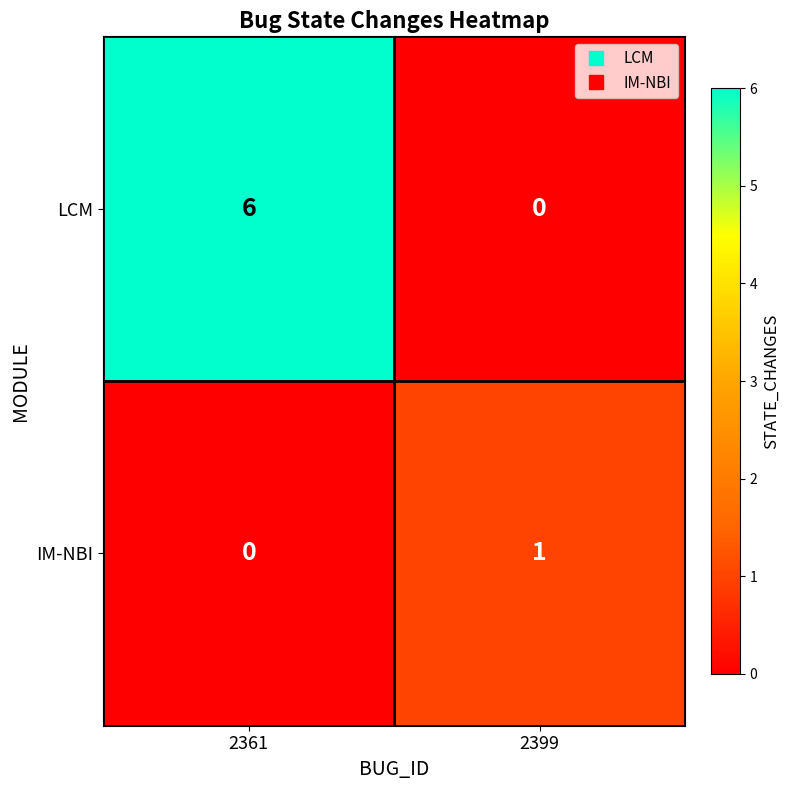

Which series has the largest total across all categories?

LCM